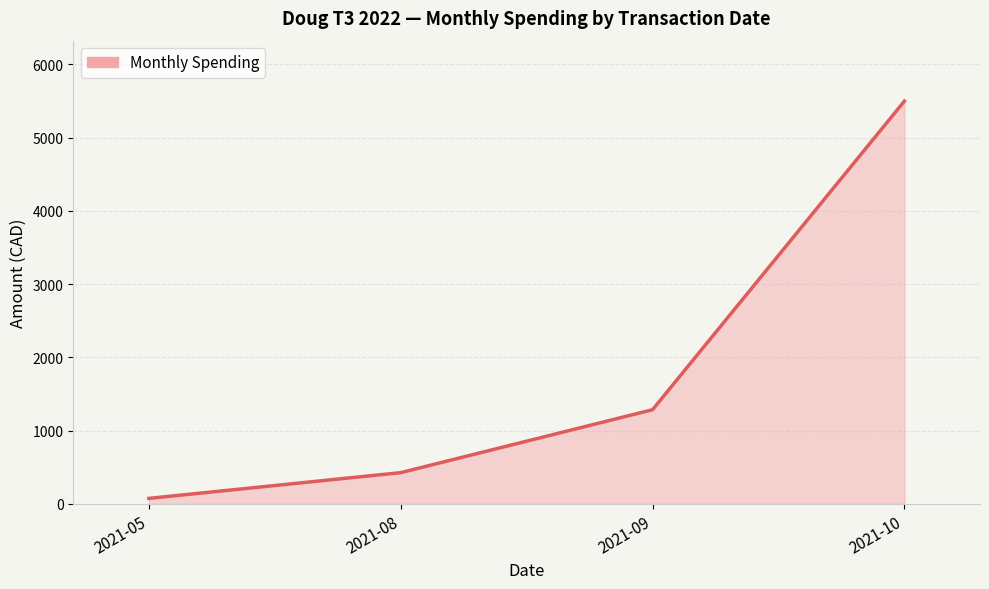

Is it true that the value at 2021-08 is 644.2?

False